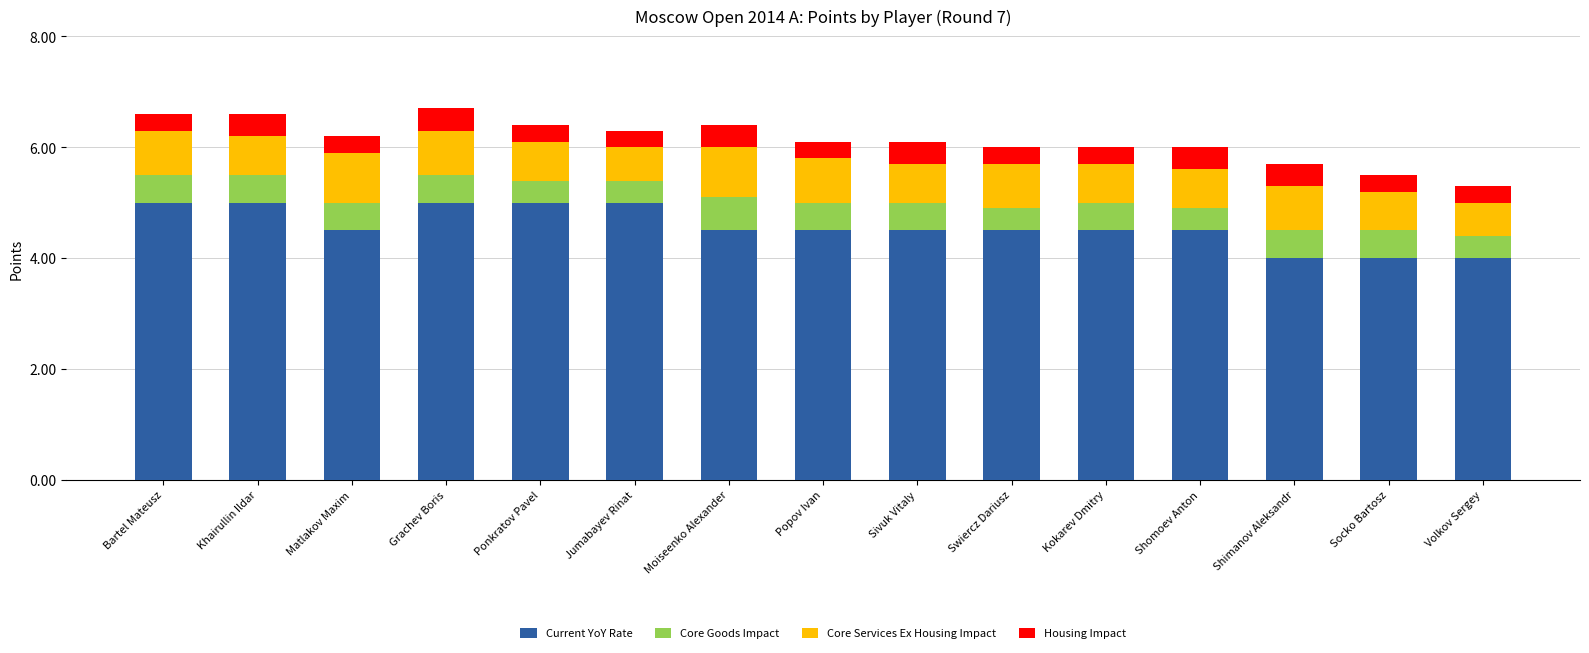

Are the bars grouped side by side (vs. stacked)?

No